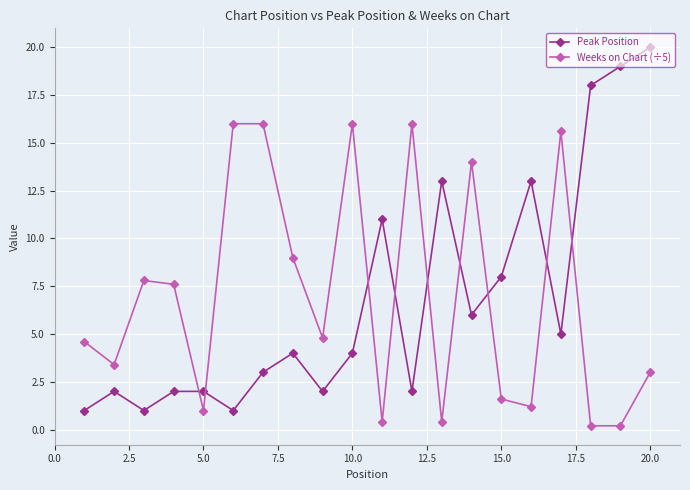

At how many categories does at least one series exceed 15?

8